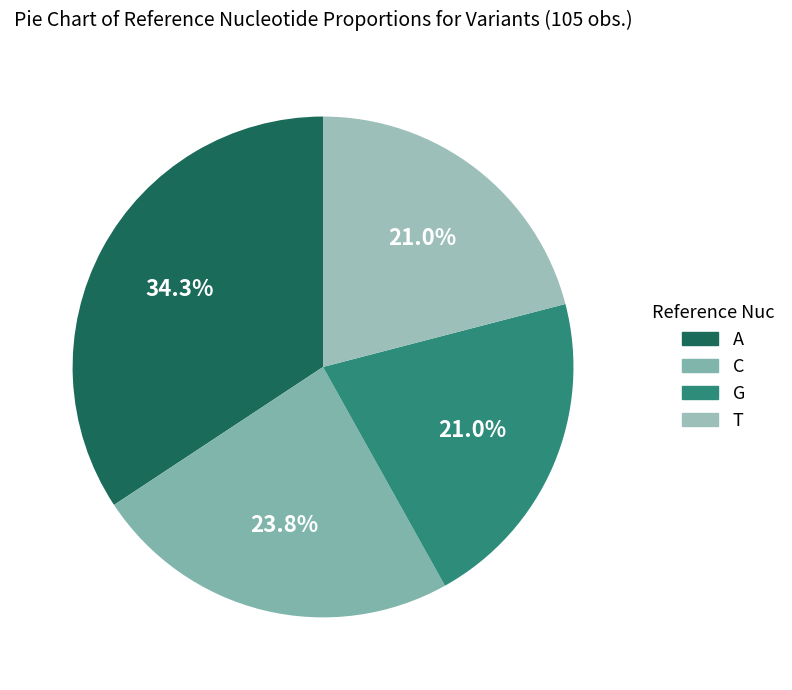

The T slice represents 29% of the pie. True or false?

False